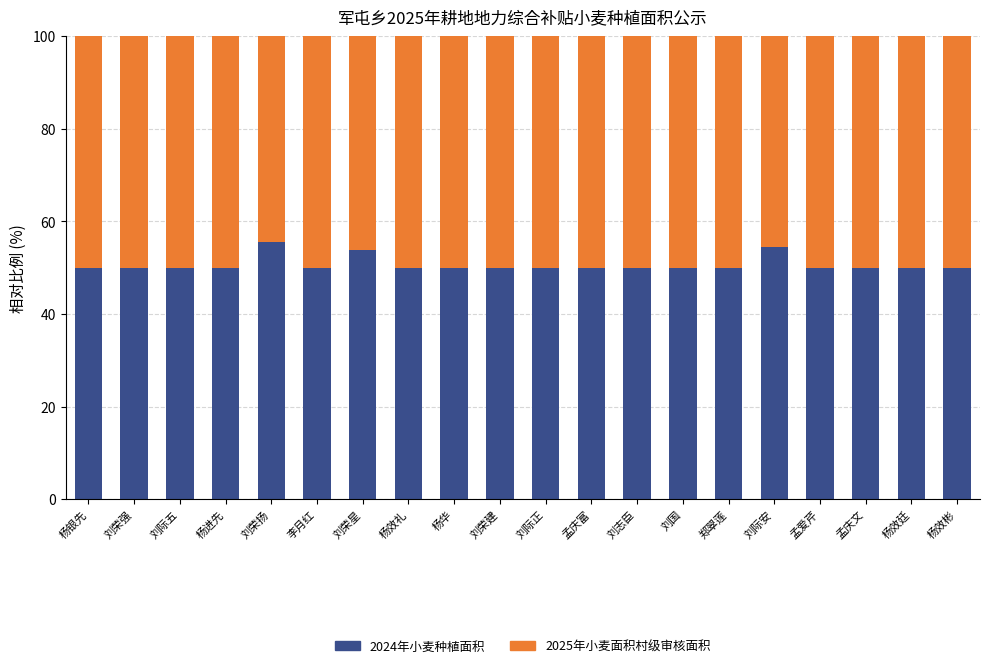

What are all the series names shown in the legend?

2024年小麦种植面积, 2025年小麦面积村级审核面积